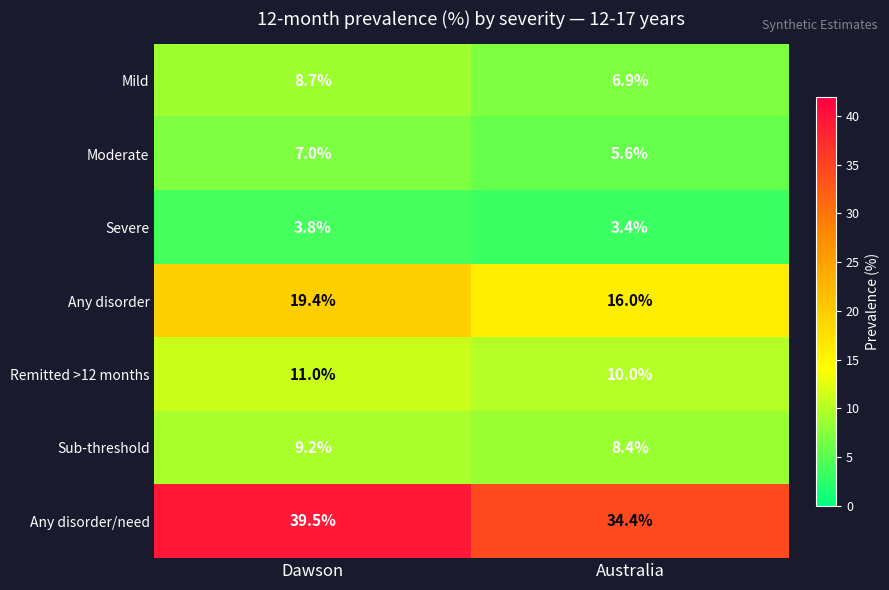

True or false: Remitted >12 months has a value of 15.5 at Australia.

False